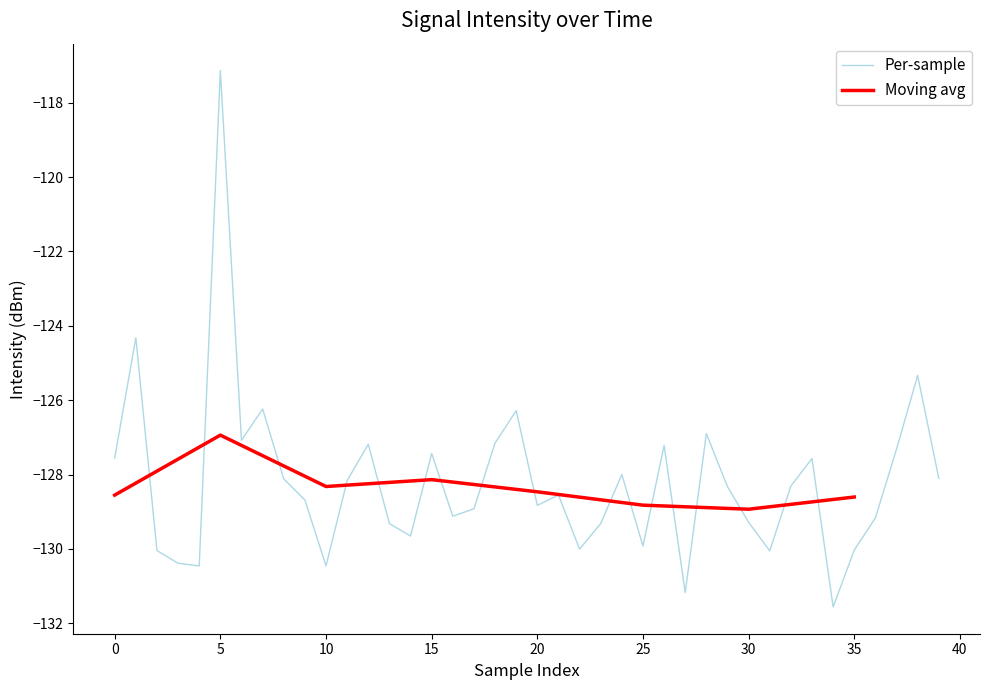

The value of Per-sample at 20 is -128.8. True or false?

True